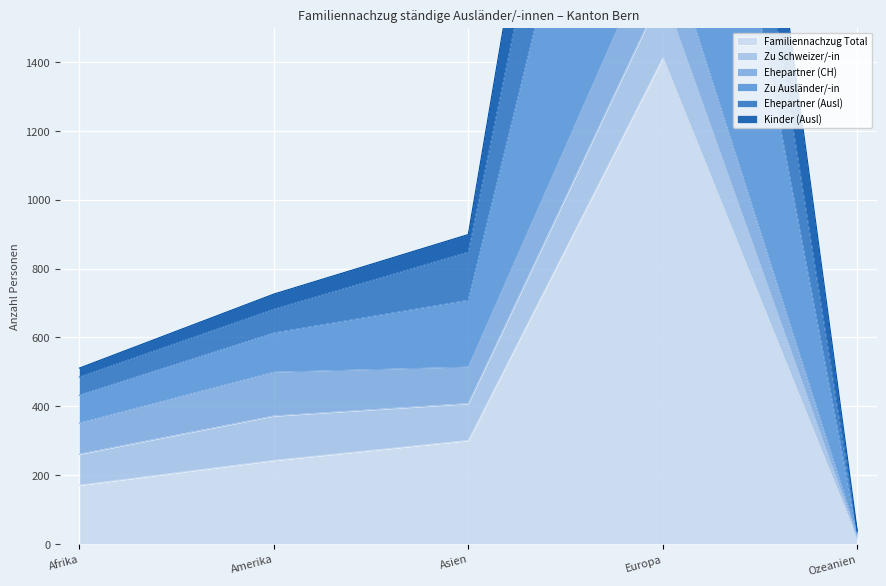

What is the minimum value for Ehepartner (Ausl)?

36